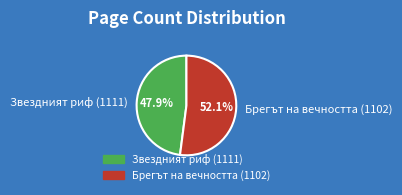

To the nearest percent, what is the difference between the Звездният риф (1111) and Брегът на вечността (1102) slice percentages?

4%